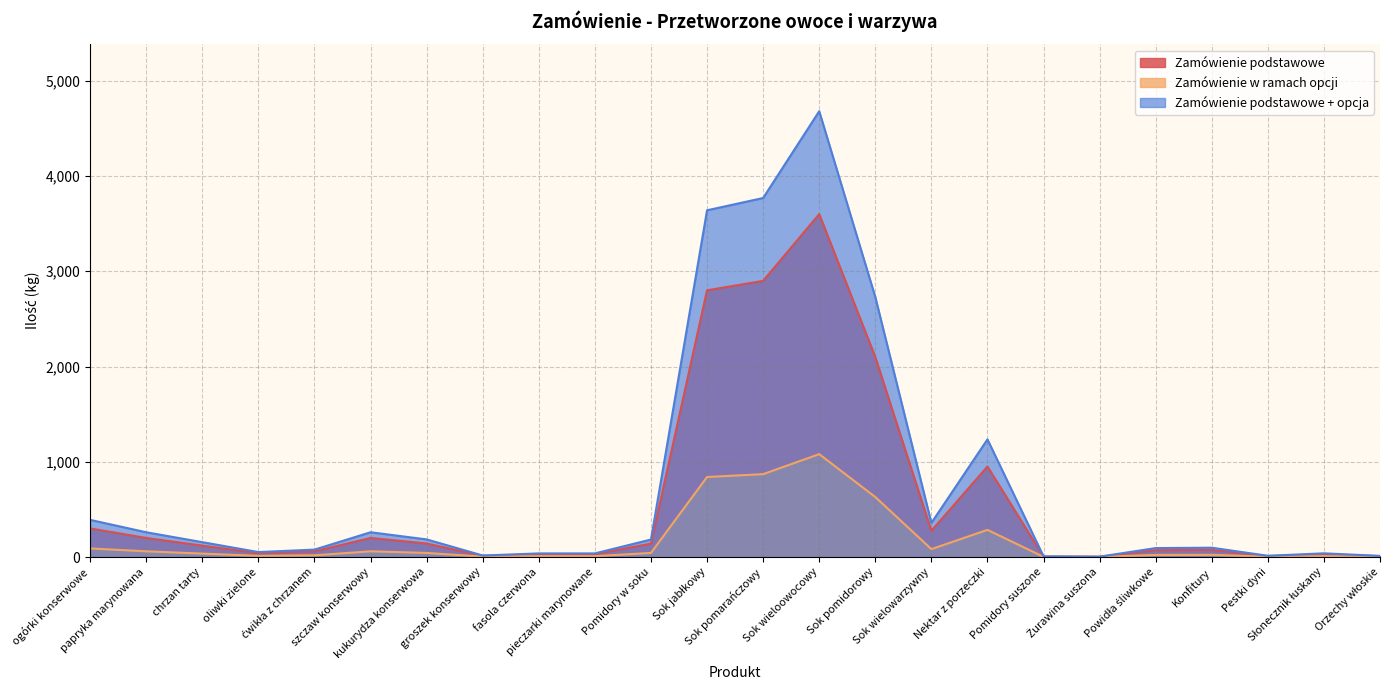

What is the label of the 4th point from the right?

Konfitury